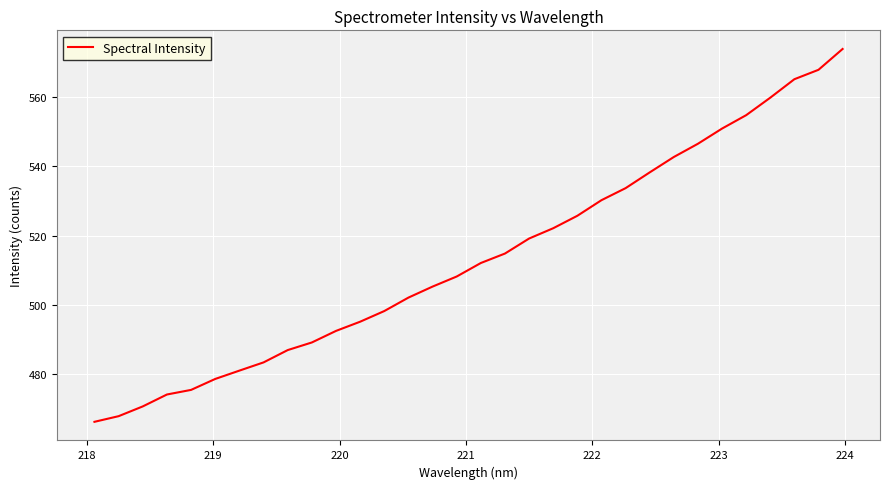

What is the minimum value shown in the chart?

466.2